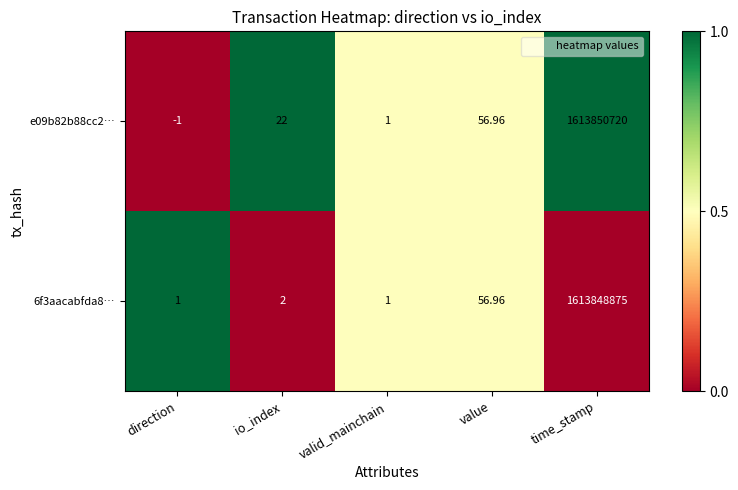

At which category does the chart reach its peak across all series?

time_stamp